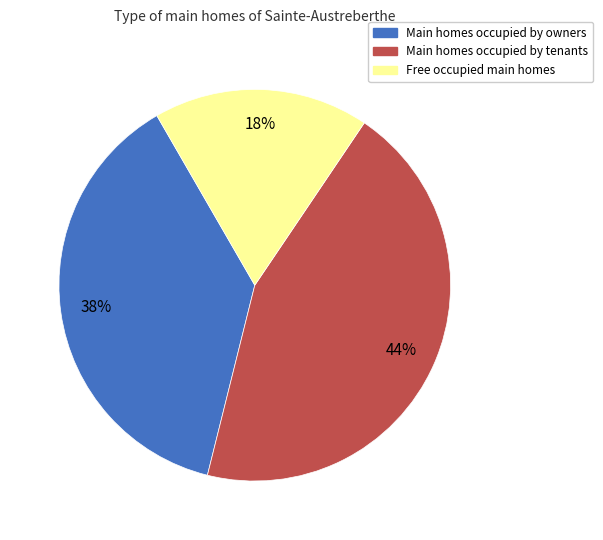

The Main homes occupied by owners slice represents 50% of the pie. True or false?

False